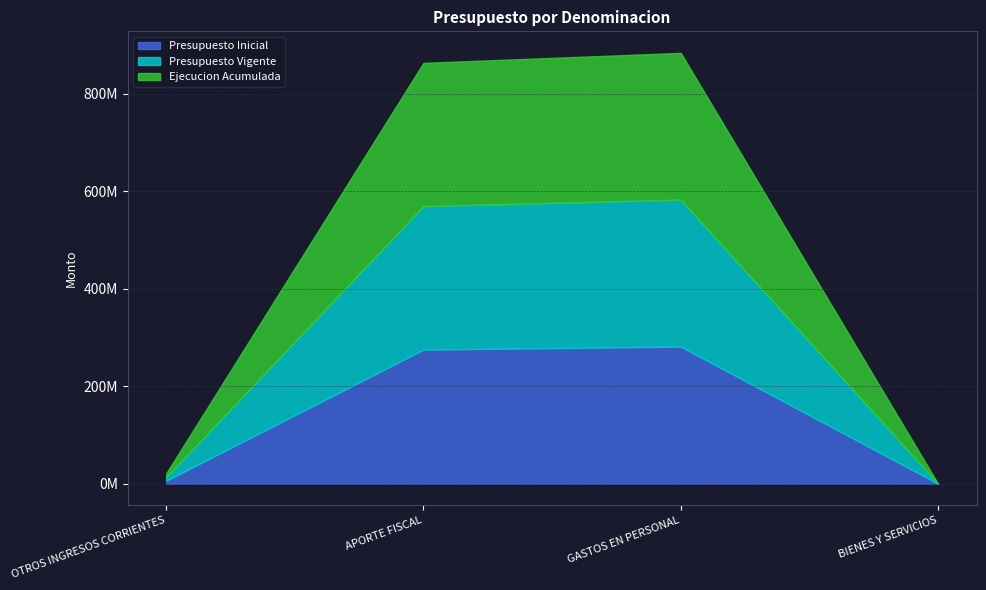

Which series has the largest total across all categories?

Presupuesto Vigente